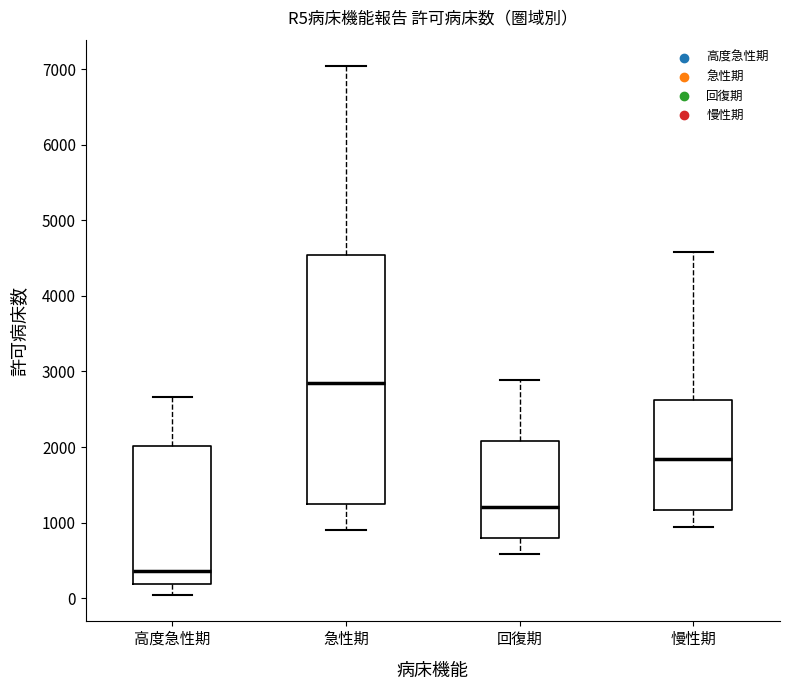

Which box is the tallest, from its lower edge to its upper edge?

急性期